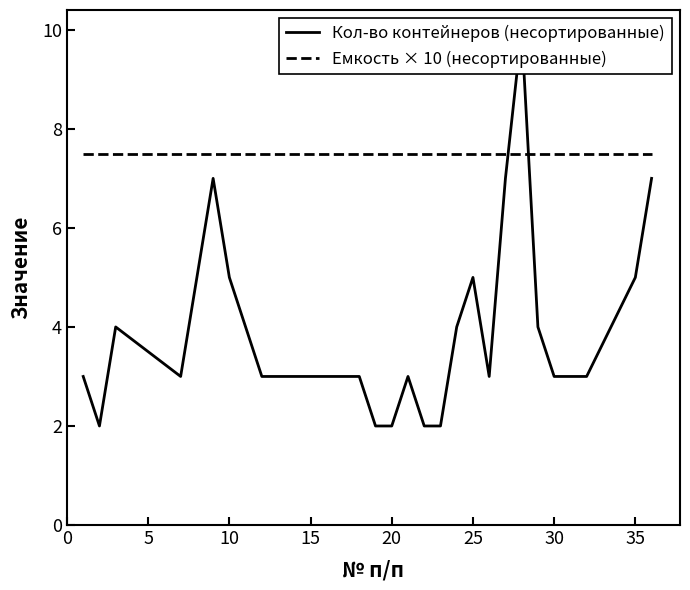

How many series are shown in this chart?

2